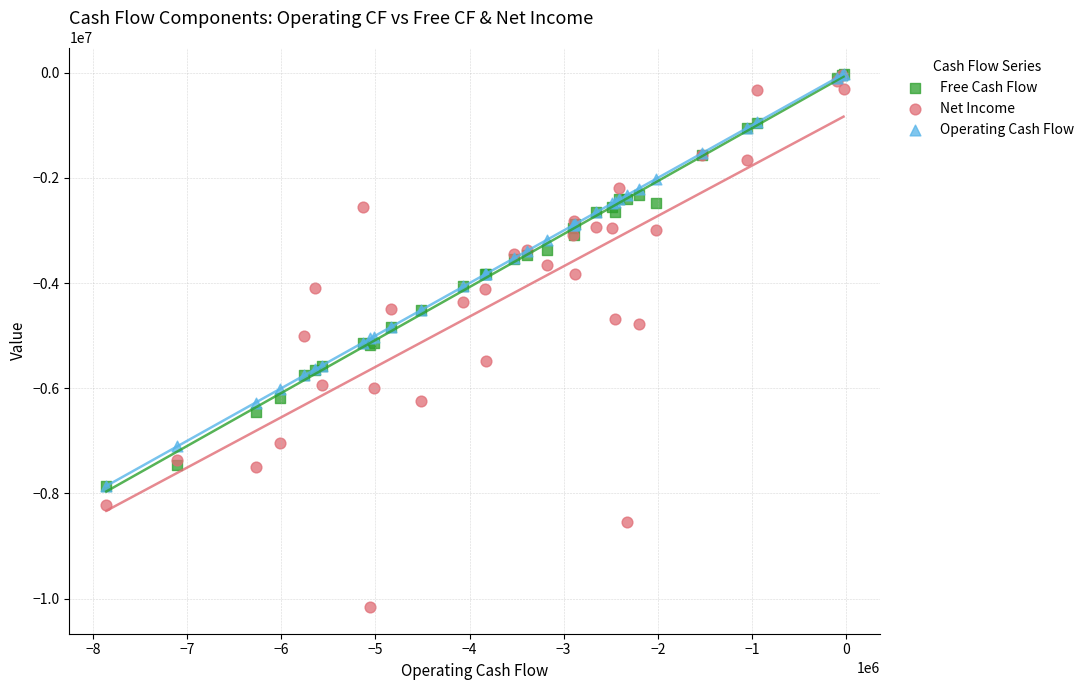

Which series contains the lowest Y value?

Net Income